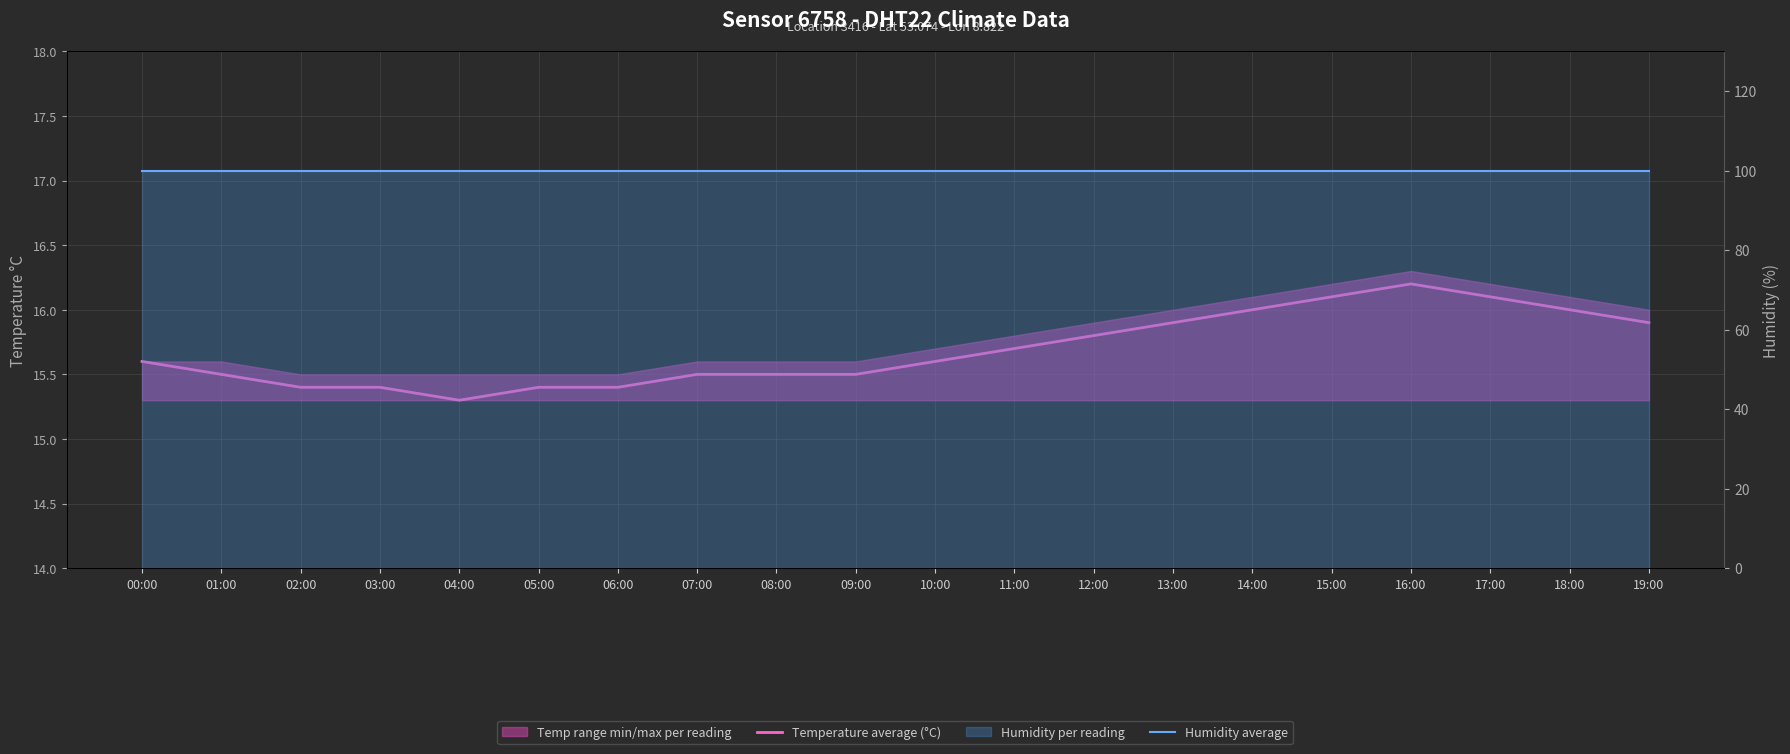

True or false: Temperature average (°C) and Humidity monthly average cross at least once.

False